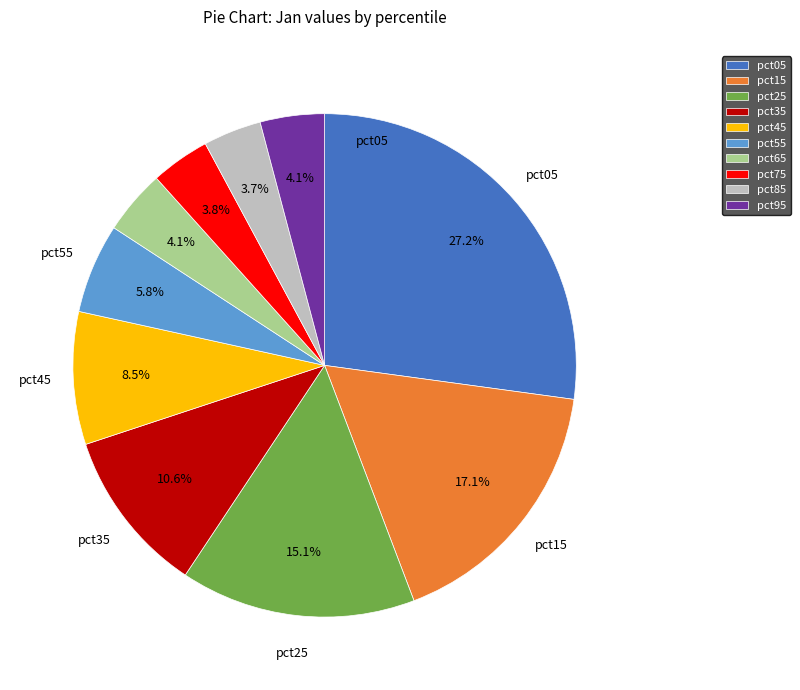

Combined, do pct55 and pct15 account for over 50%?

No